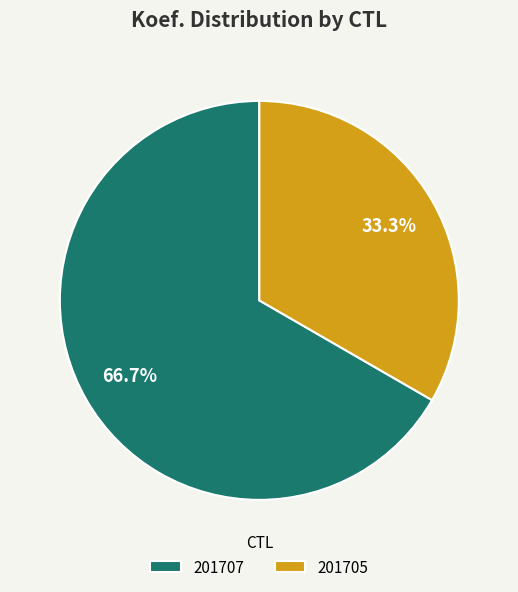

To the nearest percent, what is the difference between the largest and smallest slice percentages?

33%